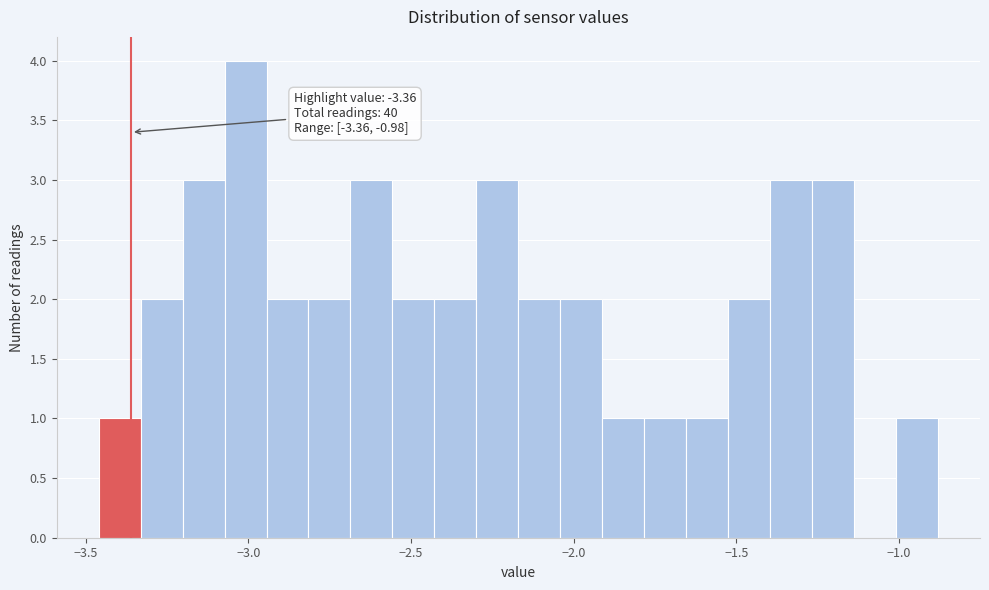

Read against the x-axis, roughly where is the centre of the tallest bar?

-3.00